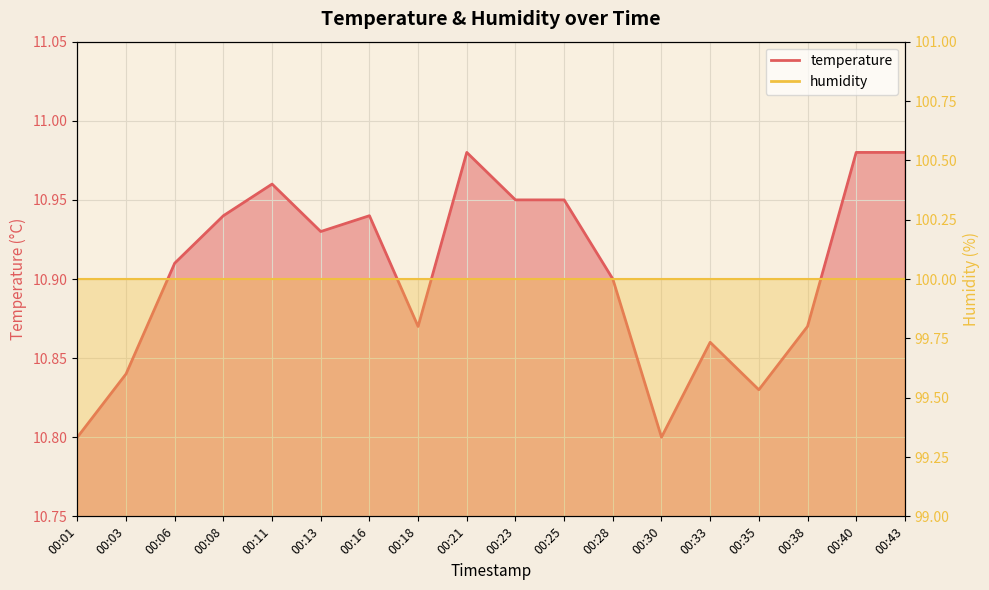

Reading right to left, transcribe all the data shown in this chart.

00:43=11.0	00:40=11.0	00:38=10.9	00:35=10.8	00:33=10.9	00:30=10.8	00:28=10.9	00:25=10.9	00:23=10.9	00:21=11.0	00:18=10.9	00:16=10.9	00:13=10.9	00:11=11.0	00:08=10.9	00:06=10.9	00:03=10.8	00:01=10.8